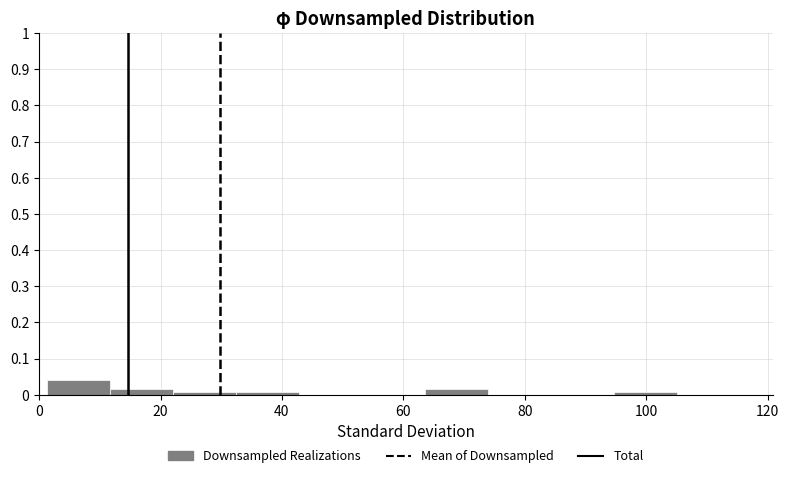

What is the height of the bar covering 64 to 74 on the x-axis? Neither the bar edges nor the heights are printed on the chart, so give them approximately, as read against the axes.

0.02